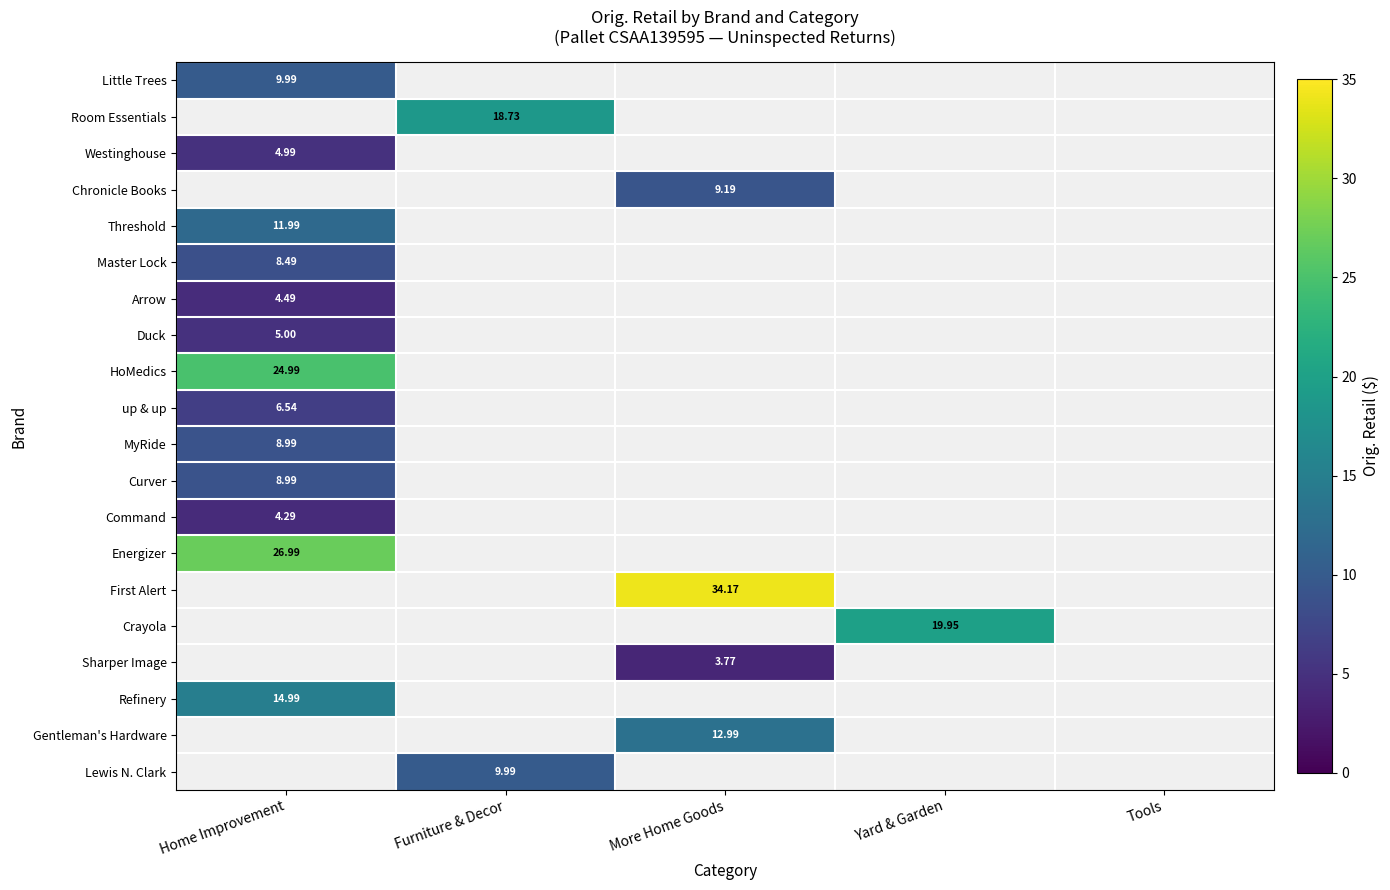

What is the highest value of the Westinghouse series?

5.0